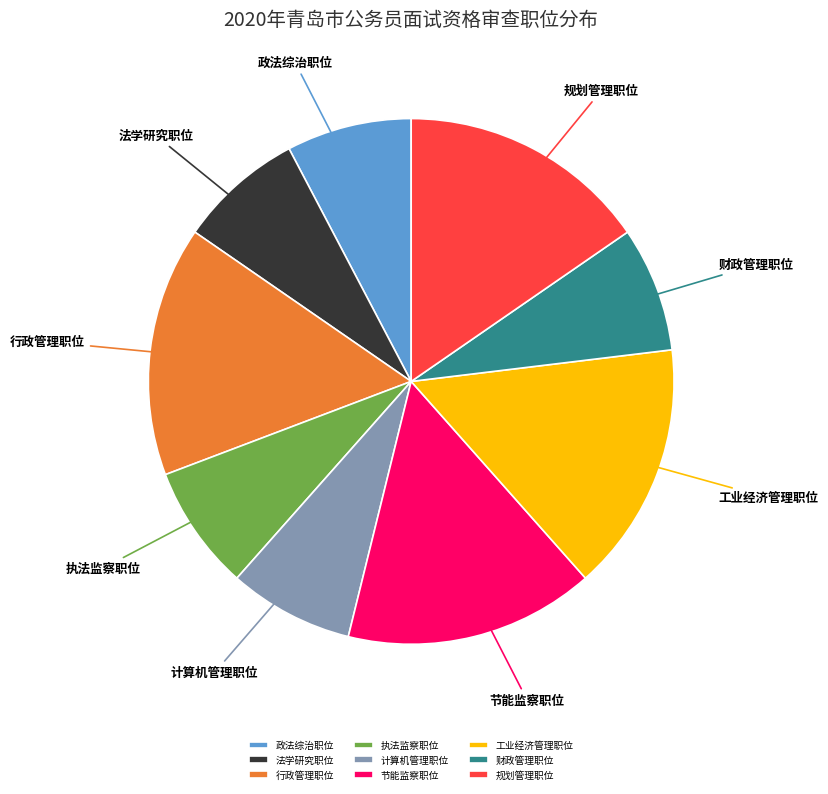

Is there a majority slice in this chart?

No